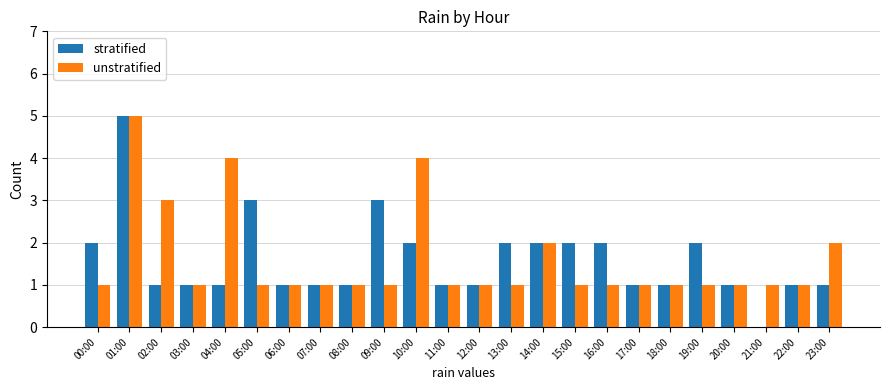

The value of unstratified at 20:00 is 1. True or false?

True